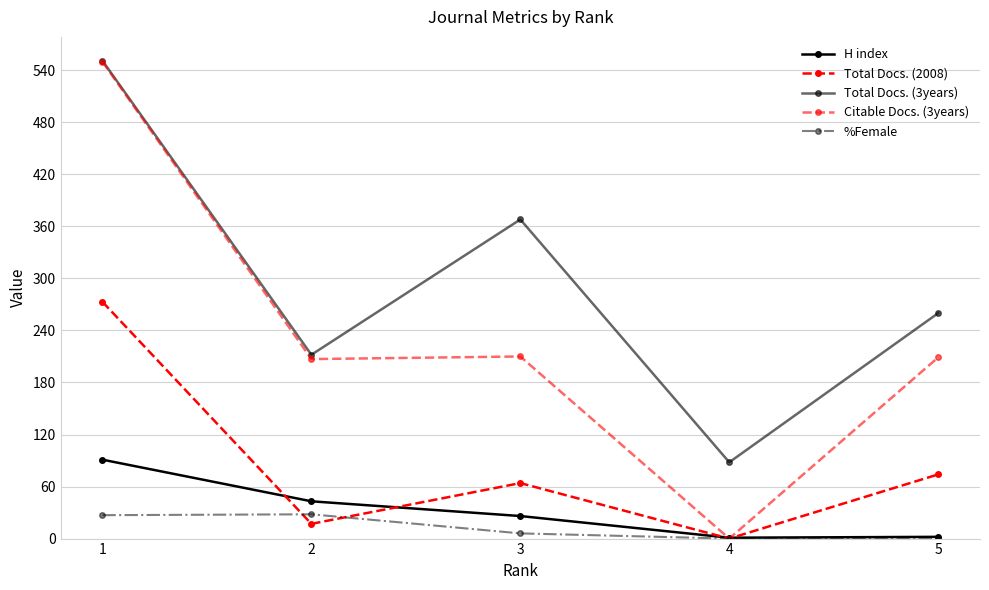

Does the chart have visible grid lines?

Yes